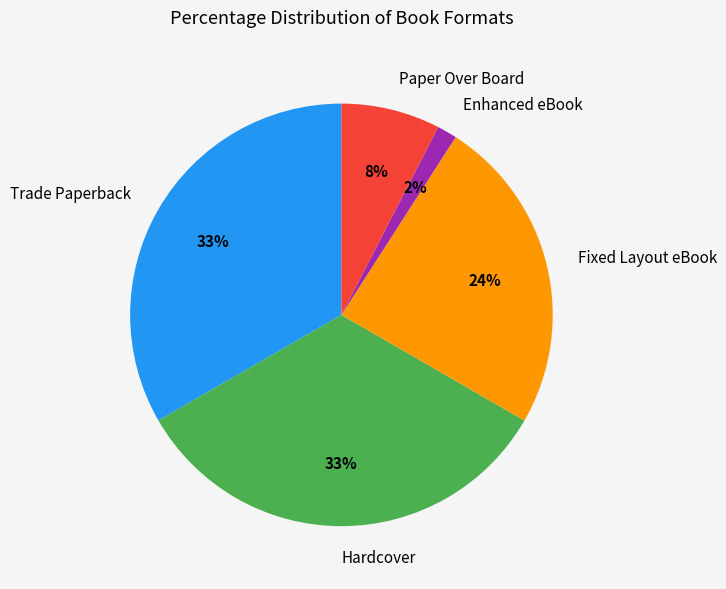

Is Fixed Layout eBook the majority of the pie?

No